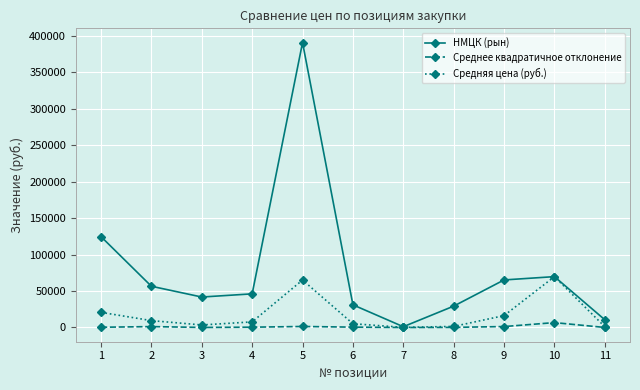

In НМЦК (рын), how many points are lower than both neighbors (excluding endpoints)?

2